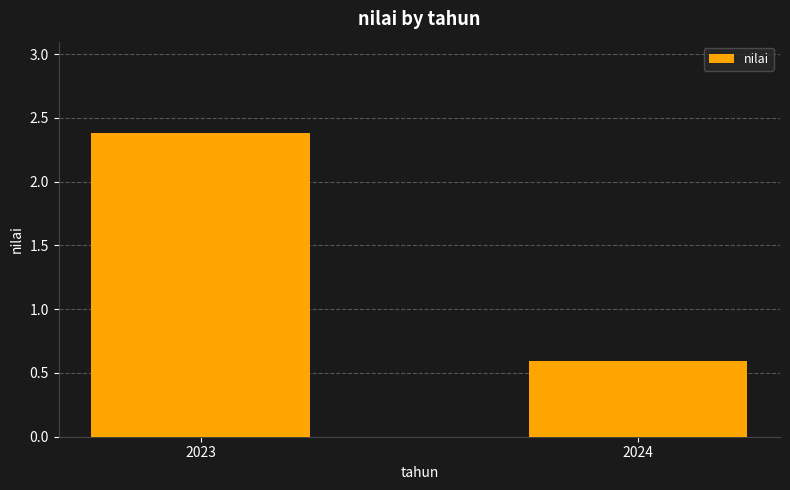

How many values are between 0 and 2?

1